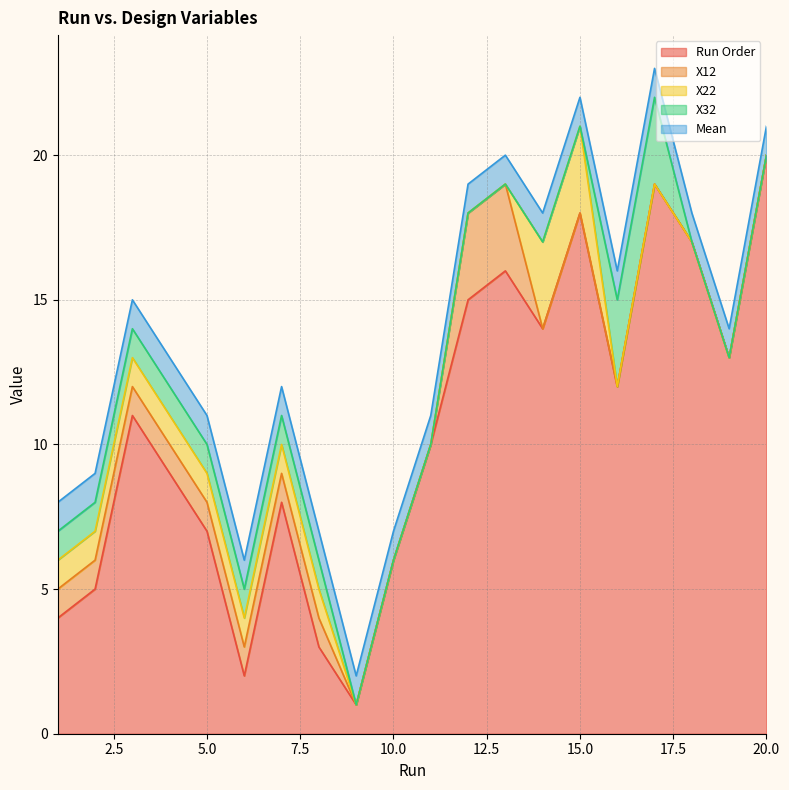

The Run Order series shows 7 at 5.0. True or false?

True